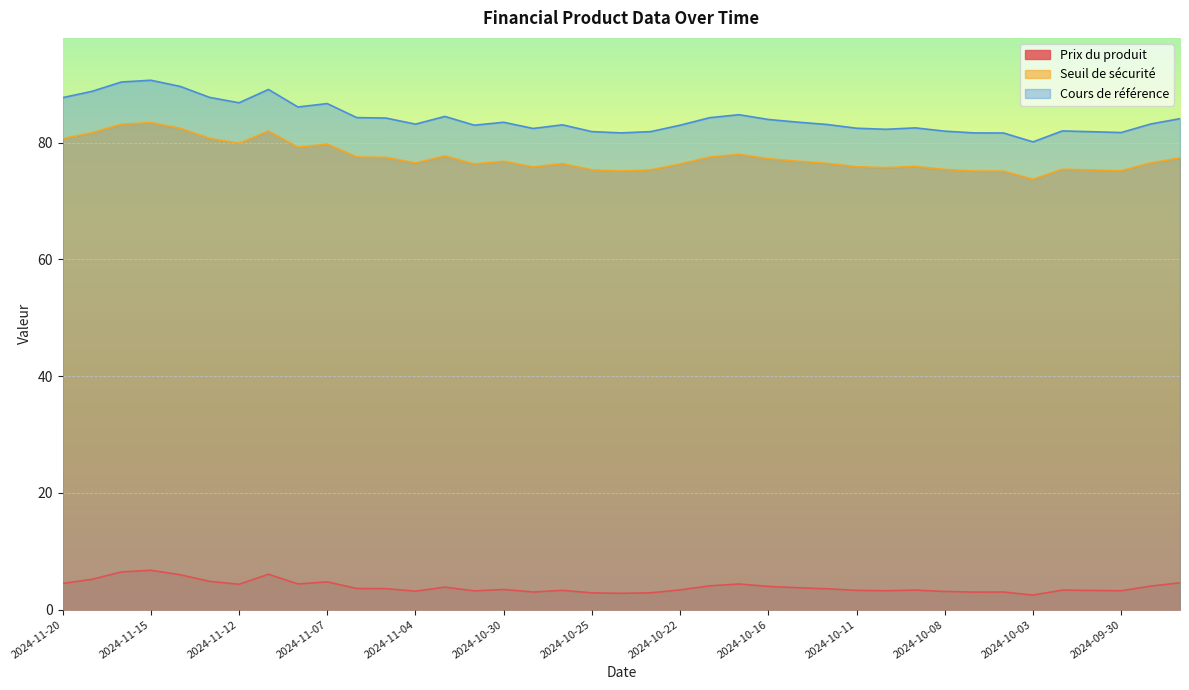

How many interior local peaks does the Prix du produit series have?

10